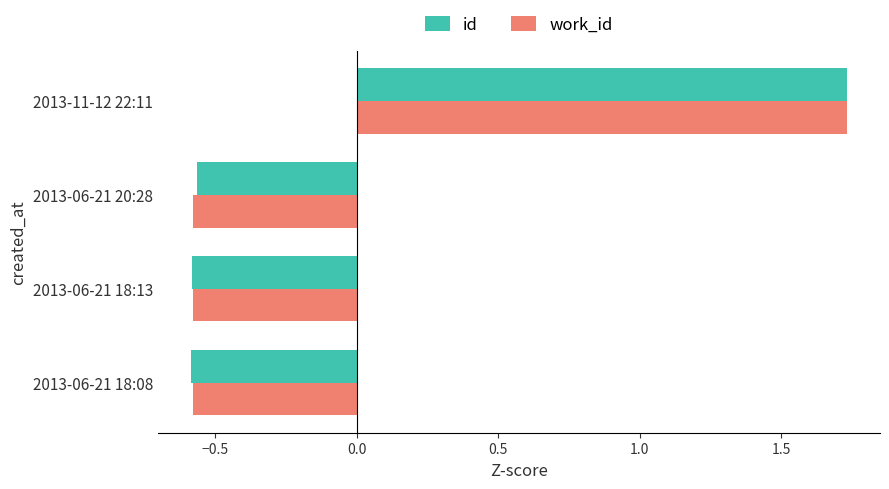

Which category has the highest value across all series?

2013-11-12 22:11